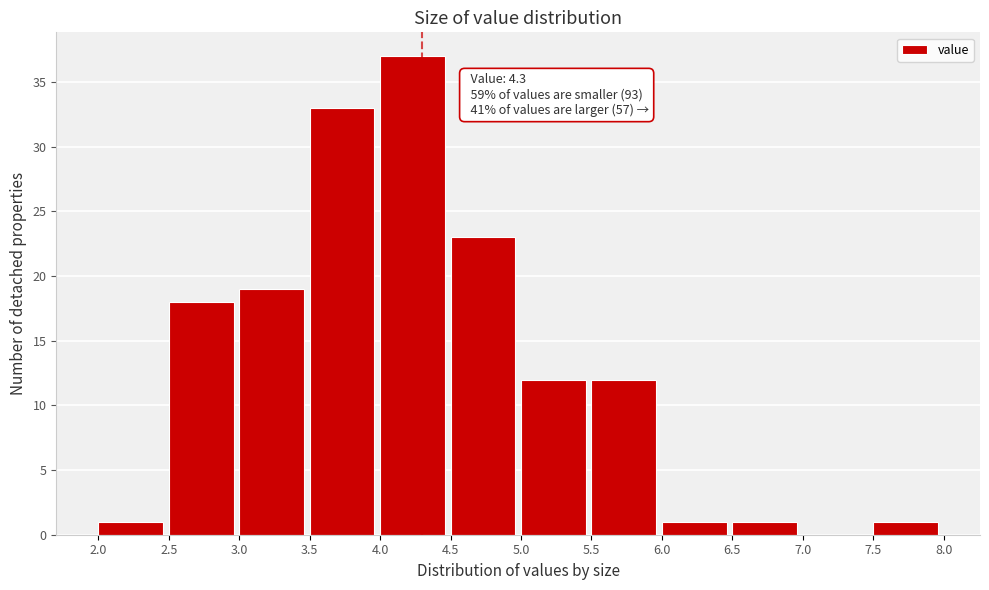

Which range on the x-axis has the tallest bar?

4.0 to 4.5